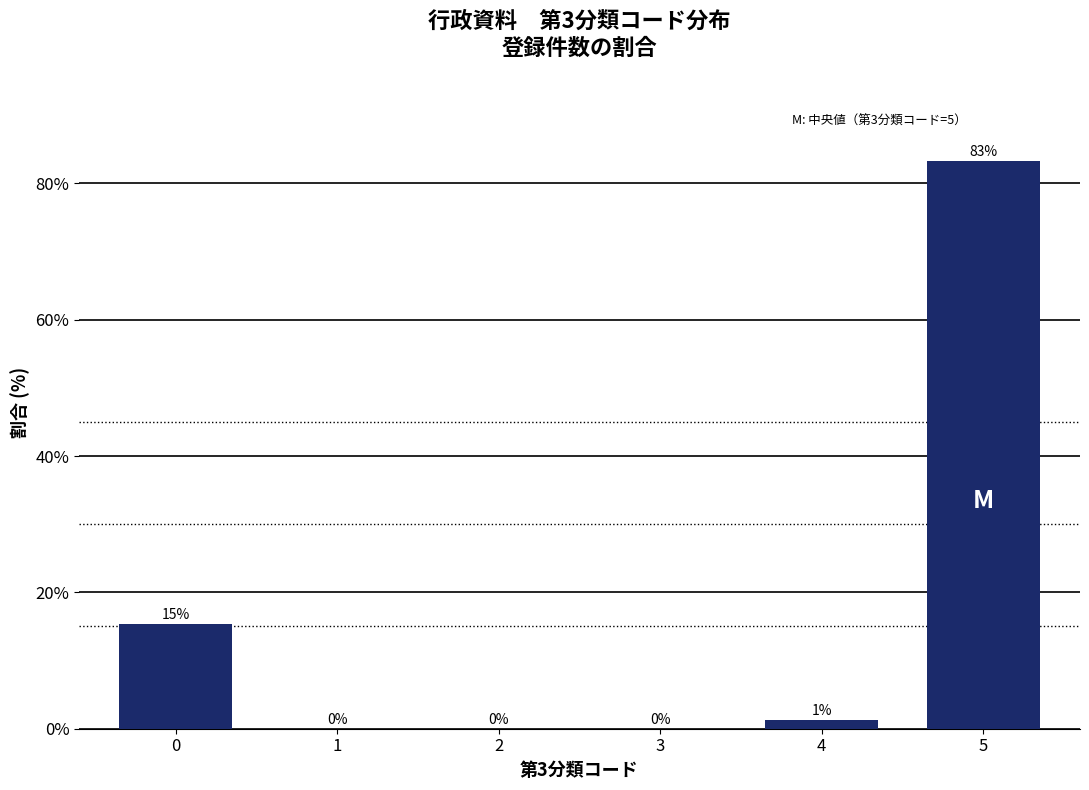

Which label corresponds to the largest value in the chart?

5